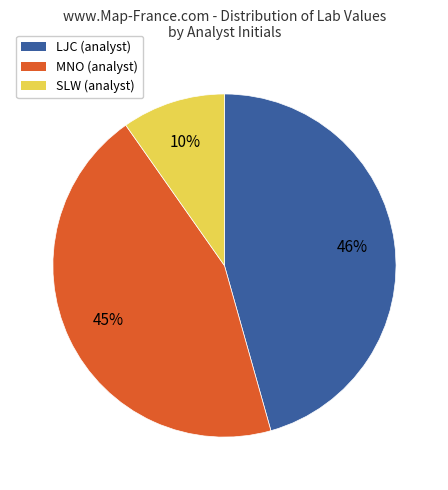

Is there any slice that represents more than half of the pie?

No